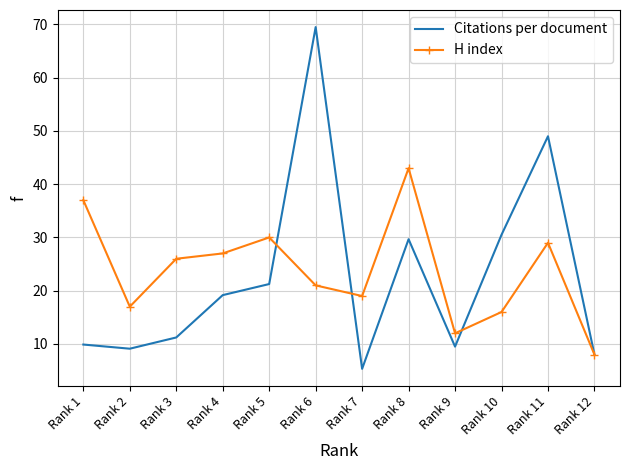

Where is the first local maximum for Citations per document?

Rank 6